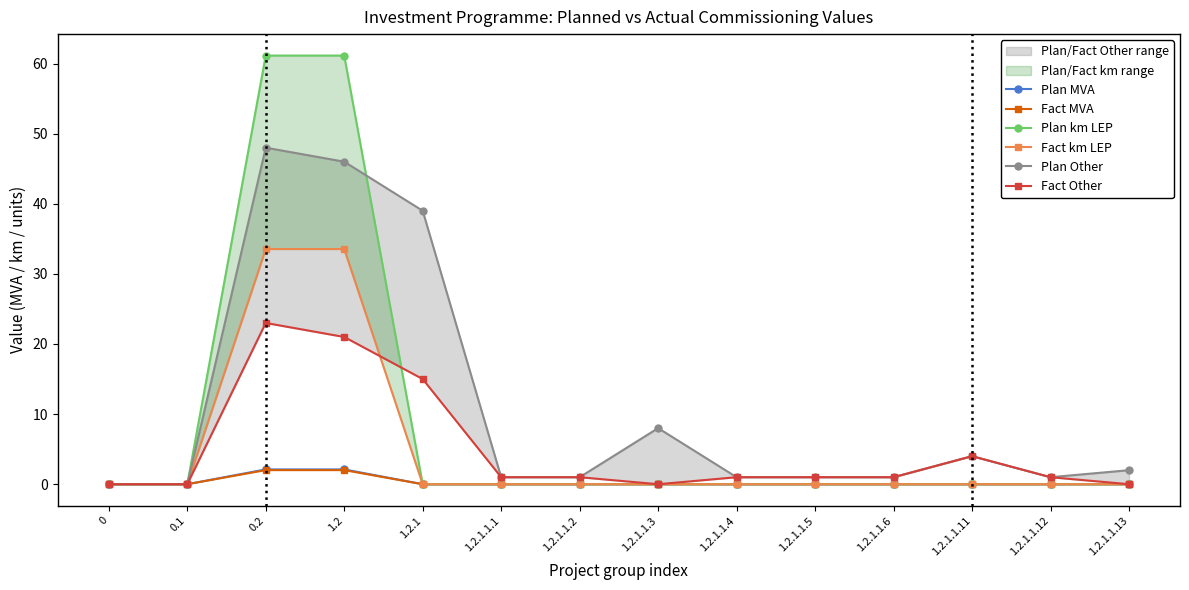

Is it true that Plan Other equals 2.5 at 1.2.1.1.11?

False